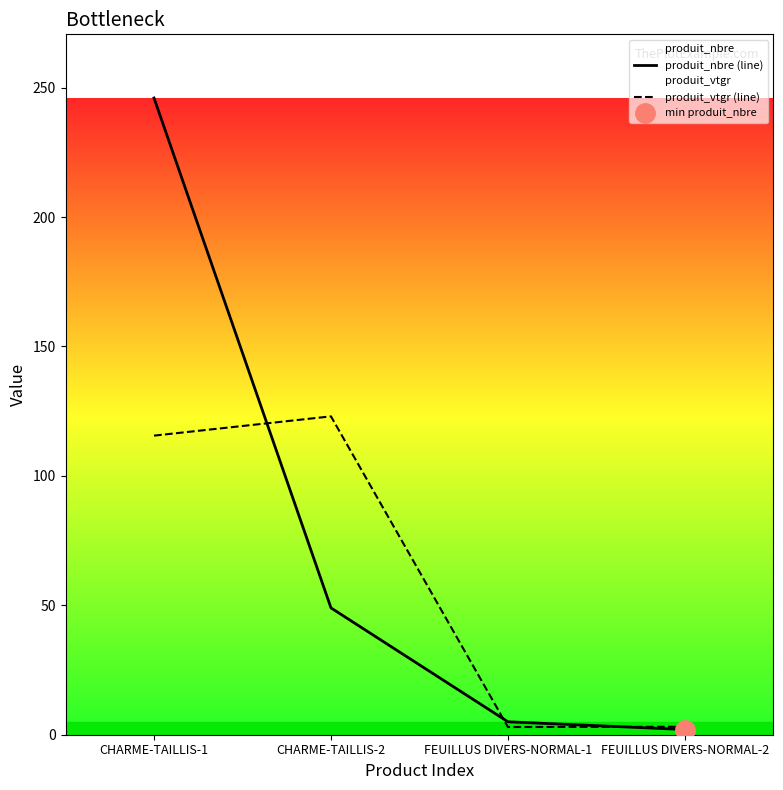

How many lines are shown in the chart?

2